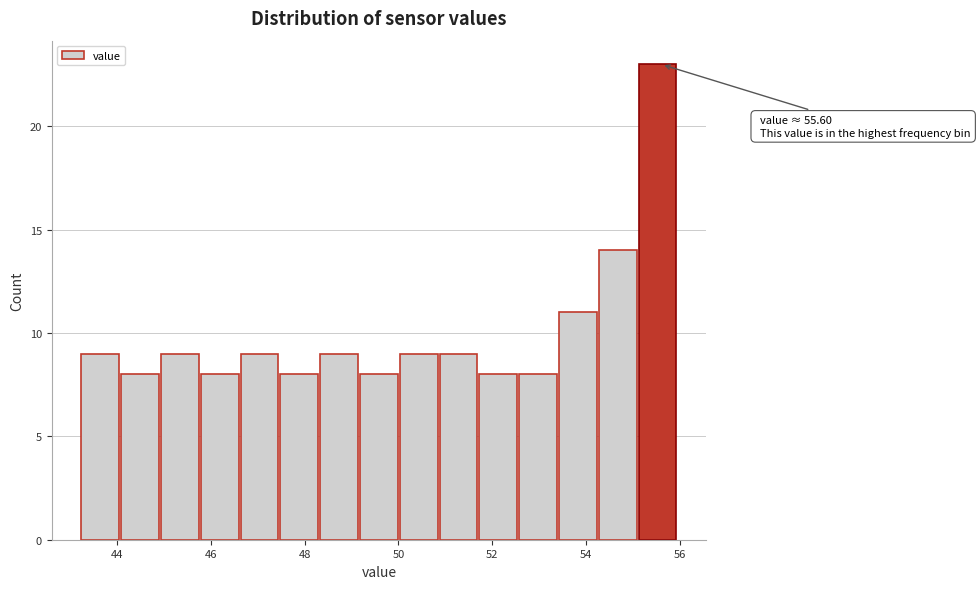

Which range on the x-axis has the tallest bar?

55.2 to 56.0